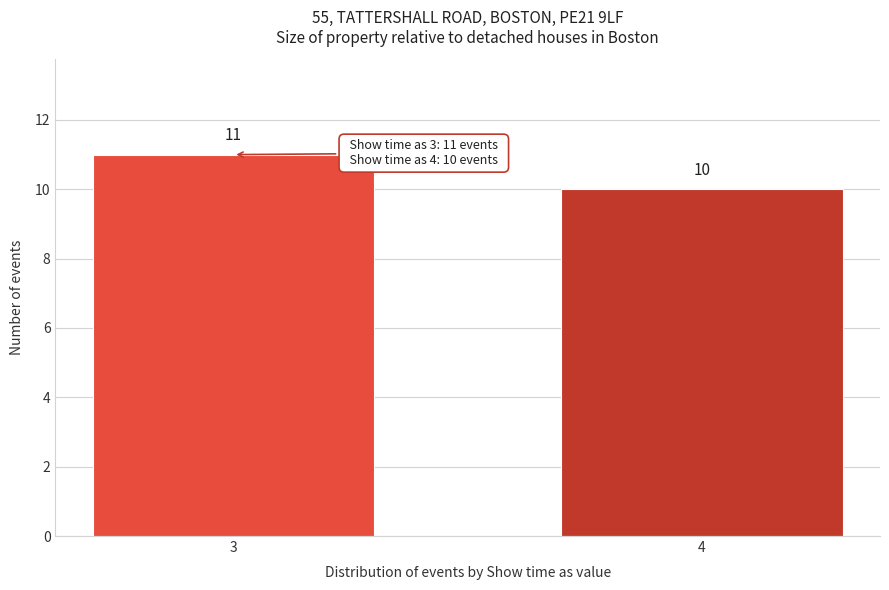

Reading left to right, extract all data points from this chart.

3=11	4=10